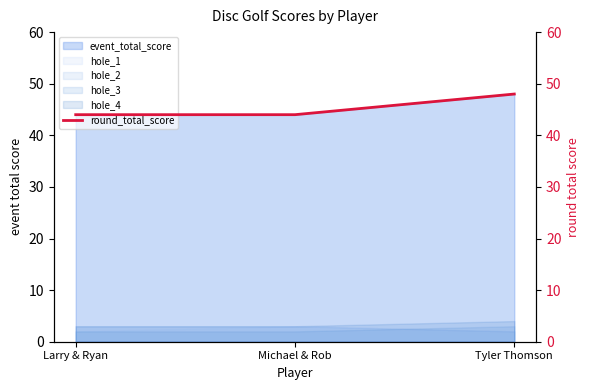

What is the sum of all values?

136